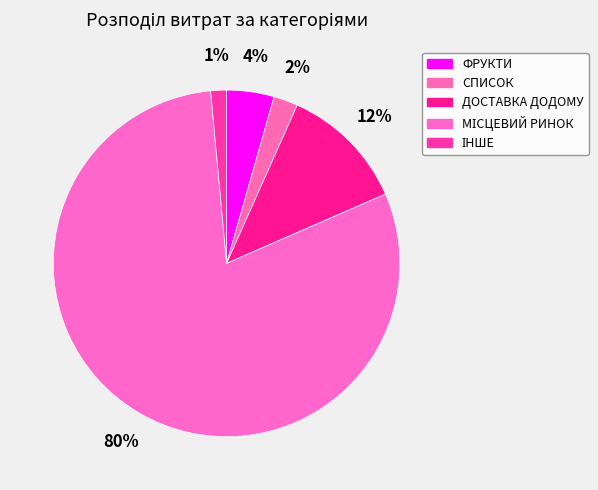

How many slices are in this pie chart?

5